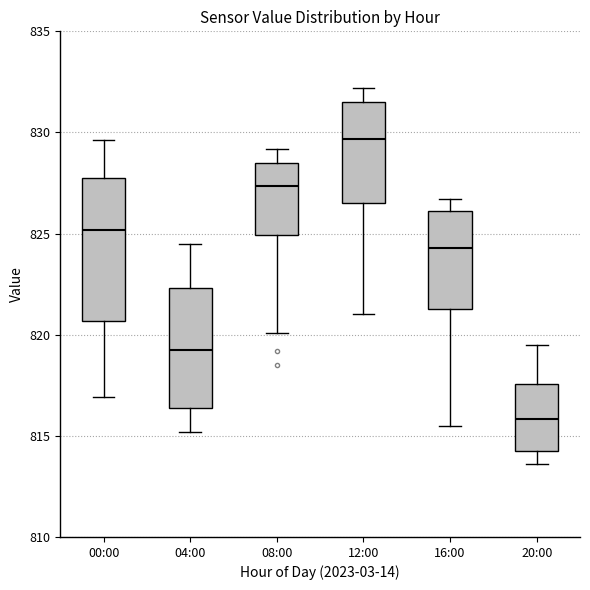

Reading left to right, transcribe this box plot: for each box, give where its median line is, the range the box spans, and where its two whiskers end, as read against the y-axis. The values are not printed on the chart, so give them approximately, as read against the axis.

00:00: median 825.0, box 820.5 to 828.0, whiskers 817.0 to 829.5
04:00: median 819.5, box 816.5 to 822.5, whiskers 815.0 to 824.5
08:00: median 827.5, box 825.0 to 828.5, whiskers 820.0 to 829.0
12:00: median 829.5, box 826.5 to 831.5, whiskers 821.0 to 832.0
16:00: median 824.5, box 821.5 to 826.0, whiskers 815.5 to 826.5
20:00: median 816.0, box 814.5 to 817.5, whiskers 813.5 to 819.5